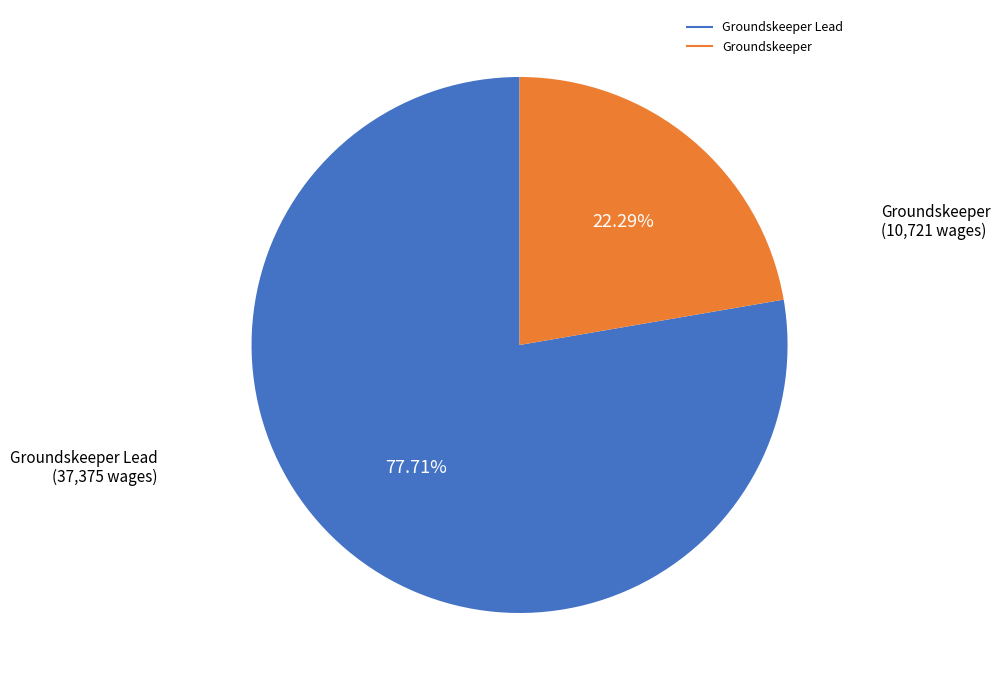

Does any single category account for the majority?

Yes